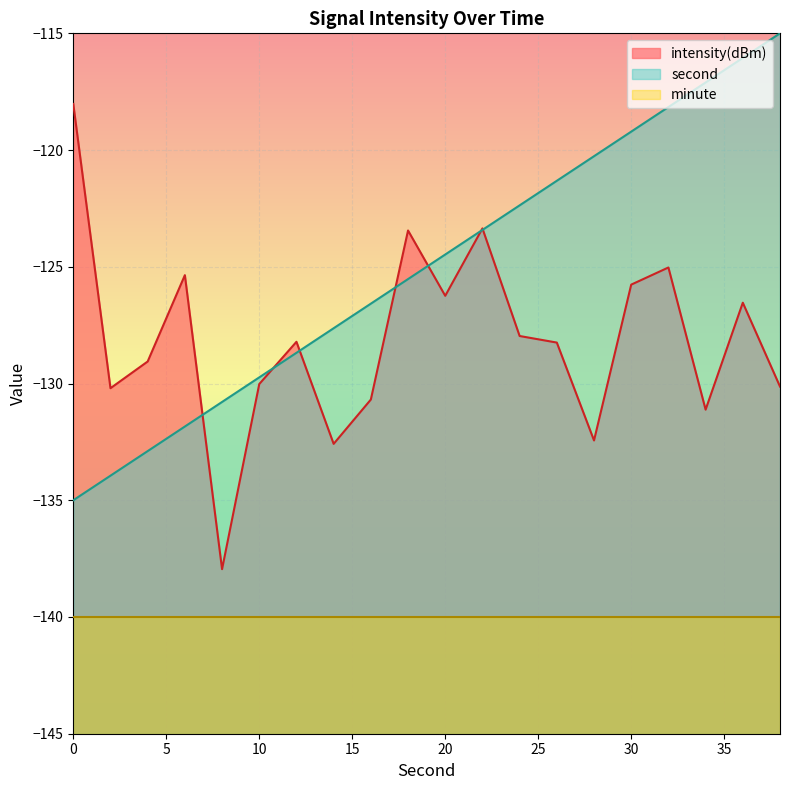

Is it true that second equals -73.8 at 38?

False